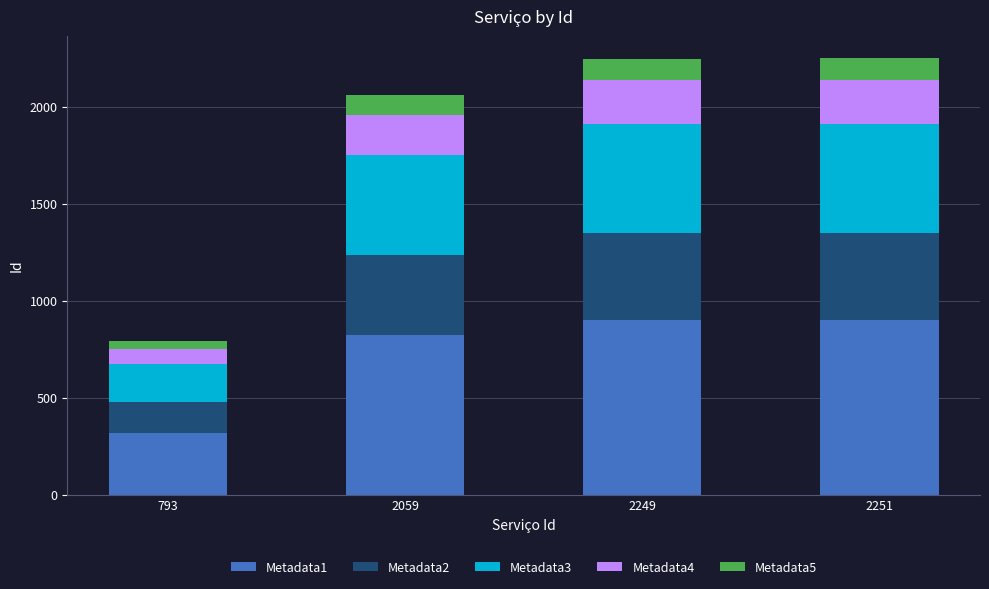

What is the total value across all series at 2059?

2059.0